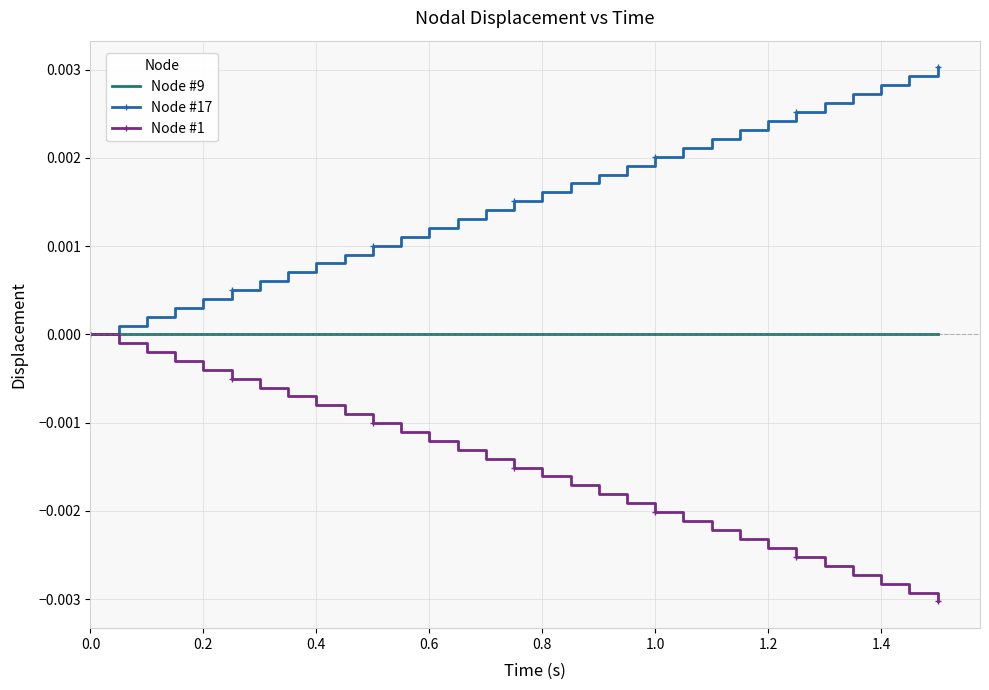

How many intersections are there between Node #9 and Node #17?

1